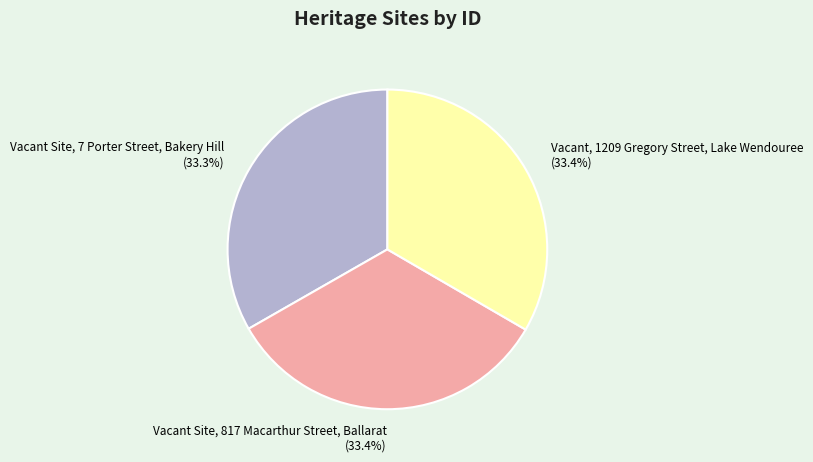

Is there any slice that represents more than half of the pie?

No